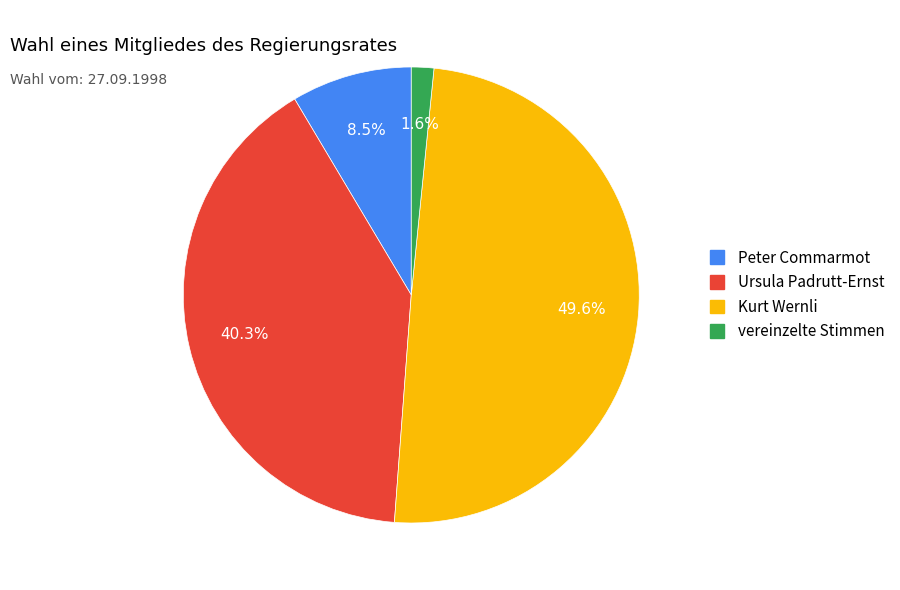

Does any single category account for the majority?

No